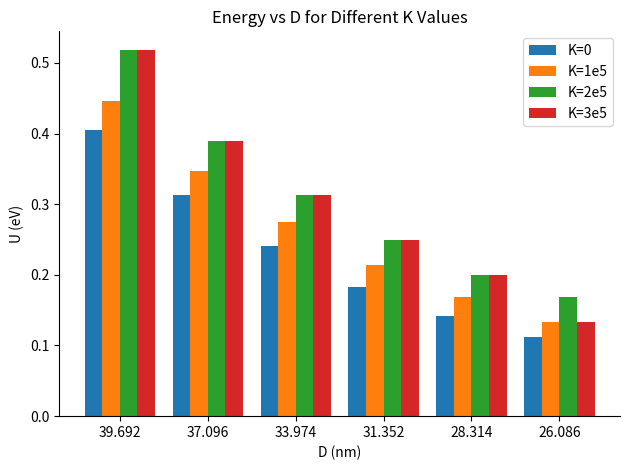

What is the sum of the K=3e5 values at 39.692 and 26.086?

0.7